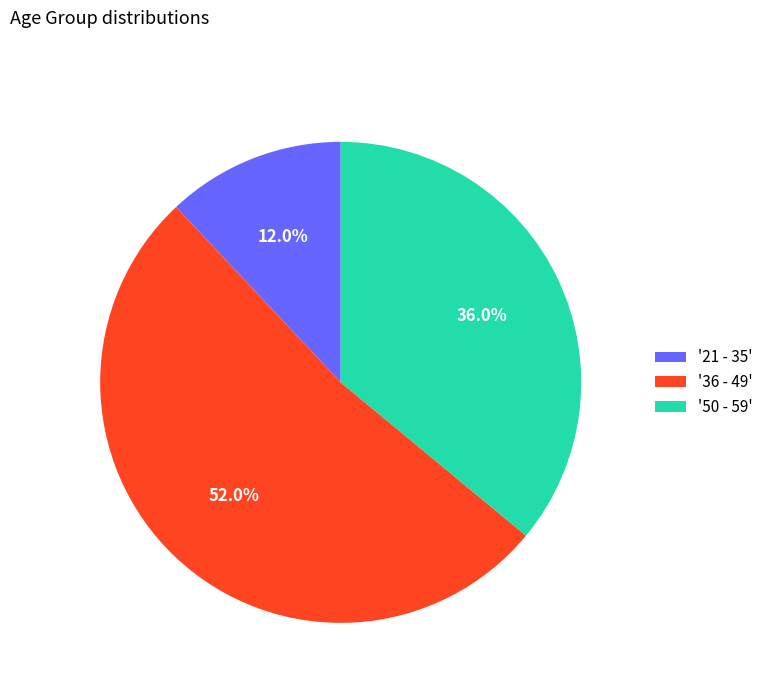

Does any single category account for the majority?

Yes